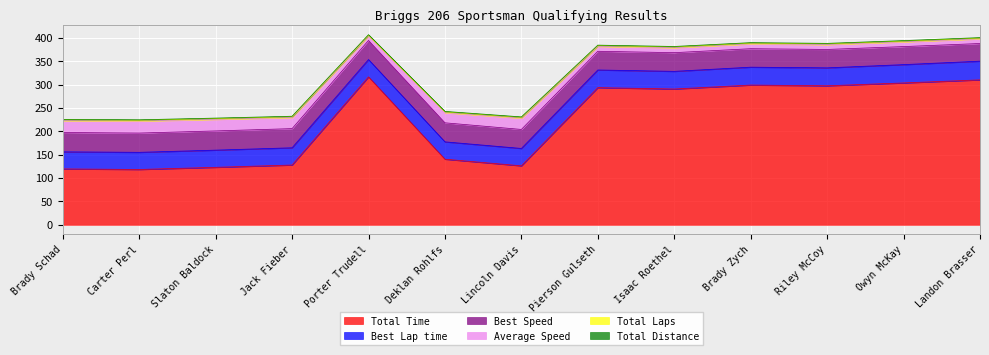

At how many categories does at least one series exceed 275?

7